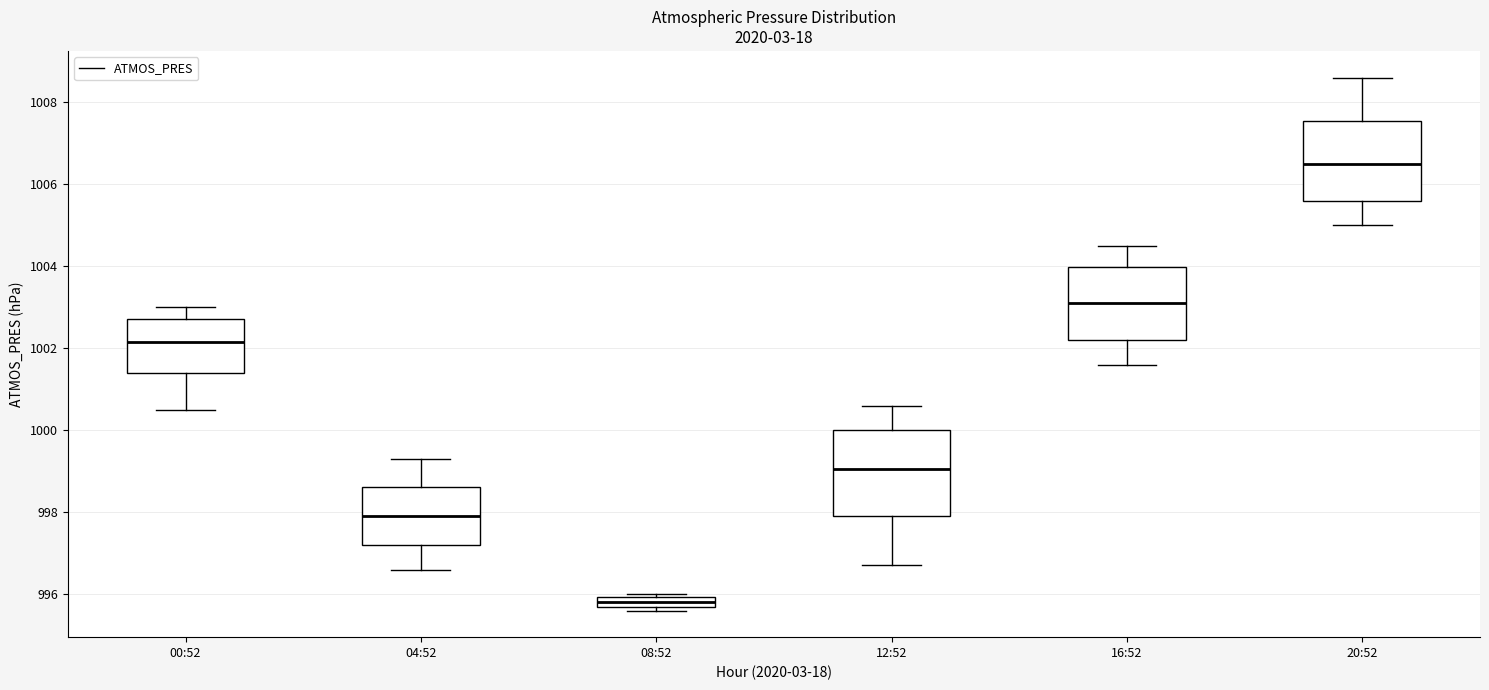

Which box has the lowest median line?

08:52